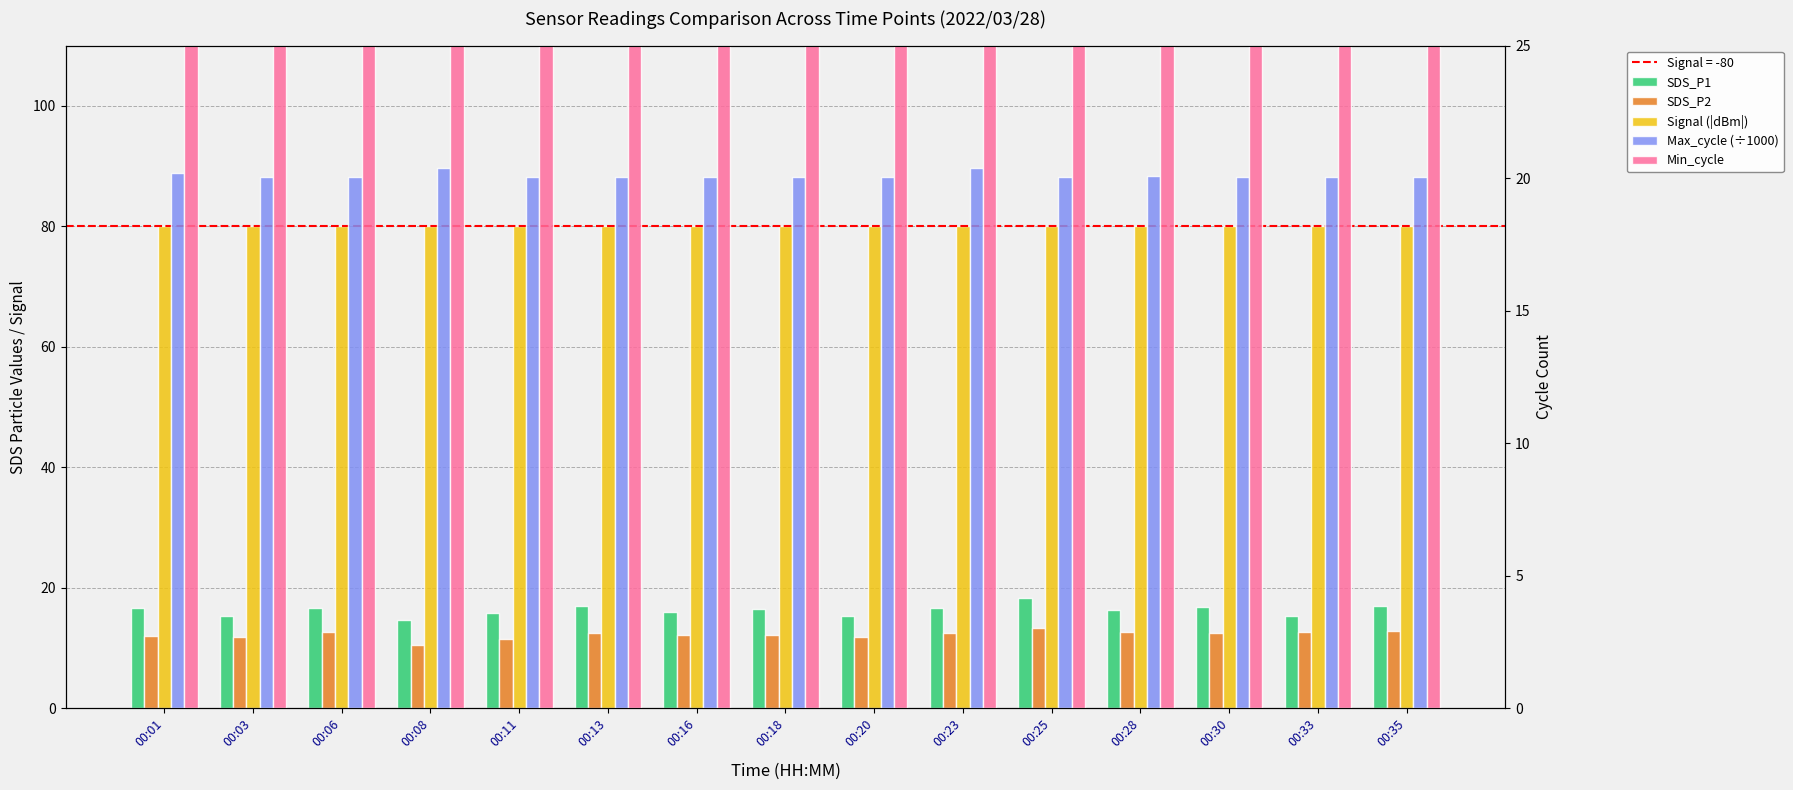

How many bars are there in each group?

5